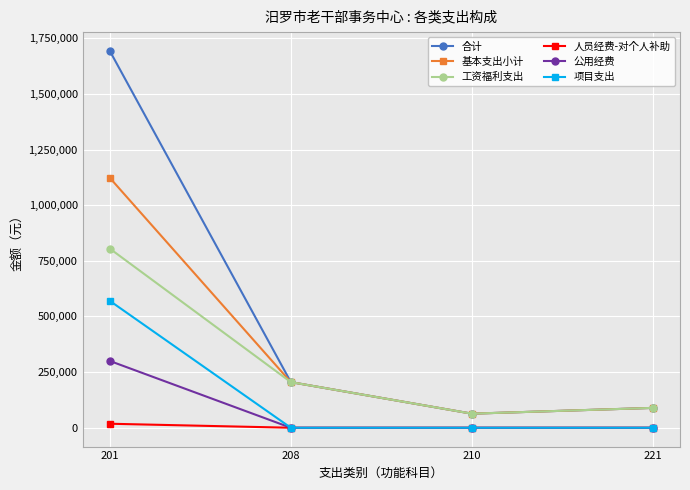

Which series changed the most between 201 and 210?

合计